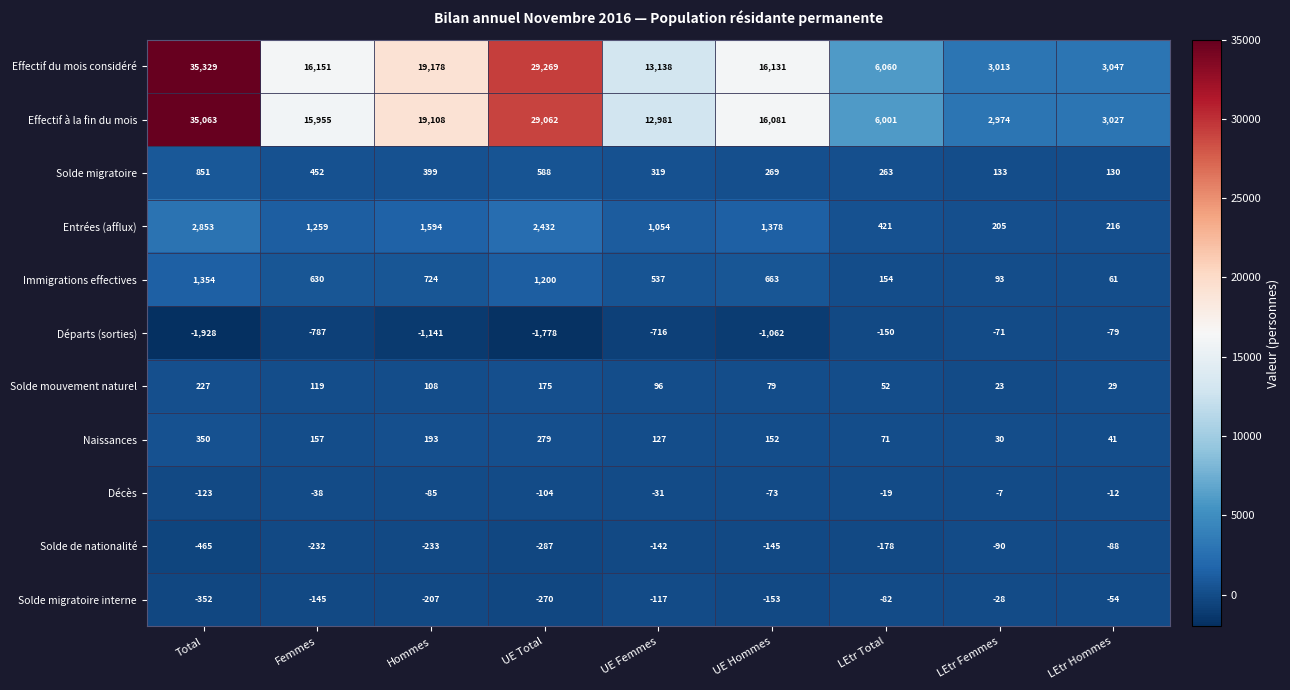

What is the highest value of the Solde migratoire series?

851